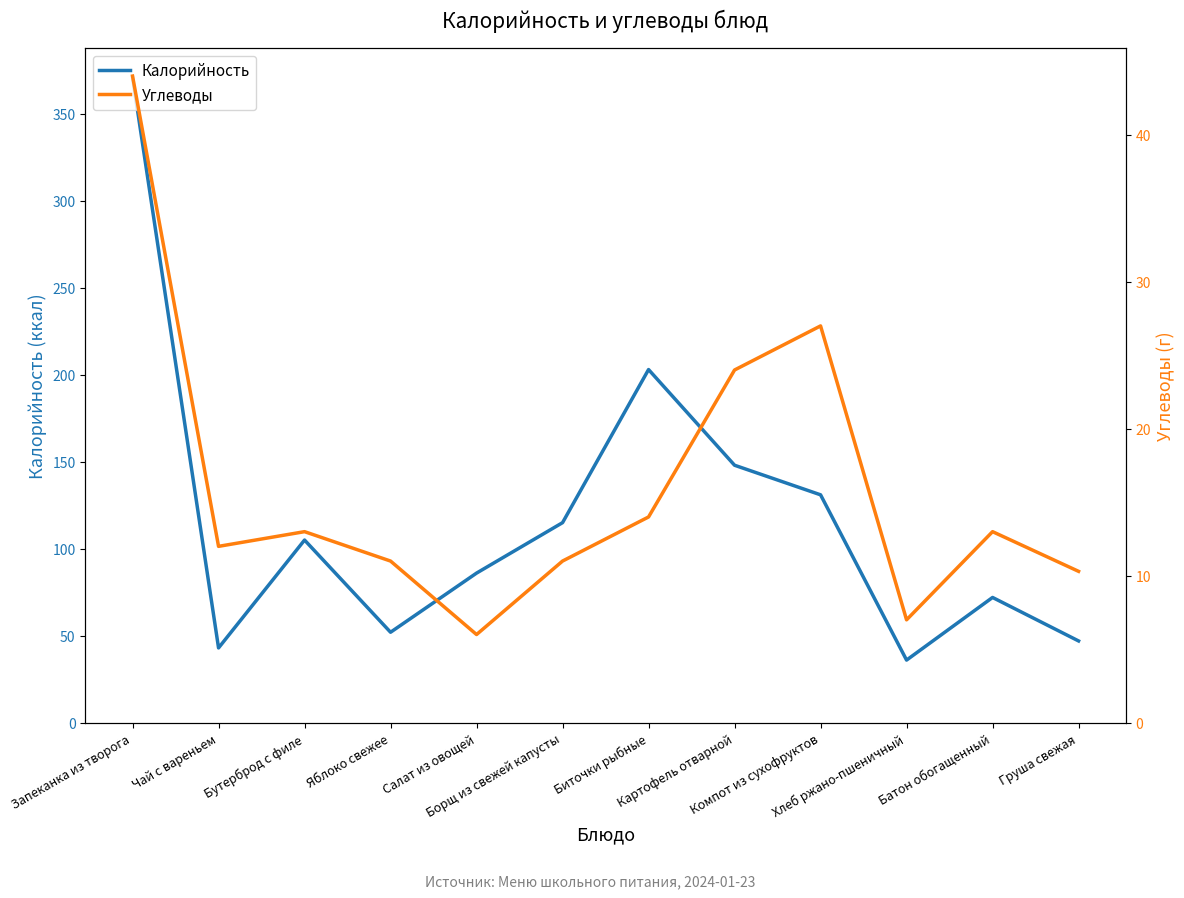

Reading right to left, transcribe all the data shown in this chart.

Калорийность: Груша свежая=47.0	Батон обогащенный=72.0	Хлеб ржано-пшеничный=36.0	Компот из сухофруктов=131.0	Картофель отварной=148.0	Биточки рыбные=203.0	Борщ из свежей капусты=115.0	Салат из овощей=86.0	Яблоко свежее=52.0	Бутерброд с филе=105.0	Чай с вареньем=43.0	Запеканка из творога=371.0
Углеводы: Груша свежая=10.3	Батон обогащенный=13.0	Хлеб ржано-пшеничный=7.0	Компот из сухофруктов=27.0	Картофель отварной=24.0	Биточки рыбные=14.0	Борщ из свежей капусты=11.0	Салат из овощей=6.0	Яблоко свежее=11.0	Бутерброд с филе=13.0	Чай с вареньем=12.0	Запеканка из творога=44.0